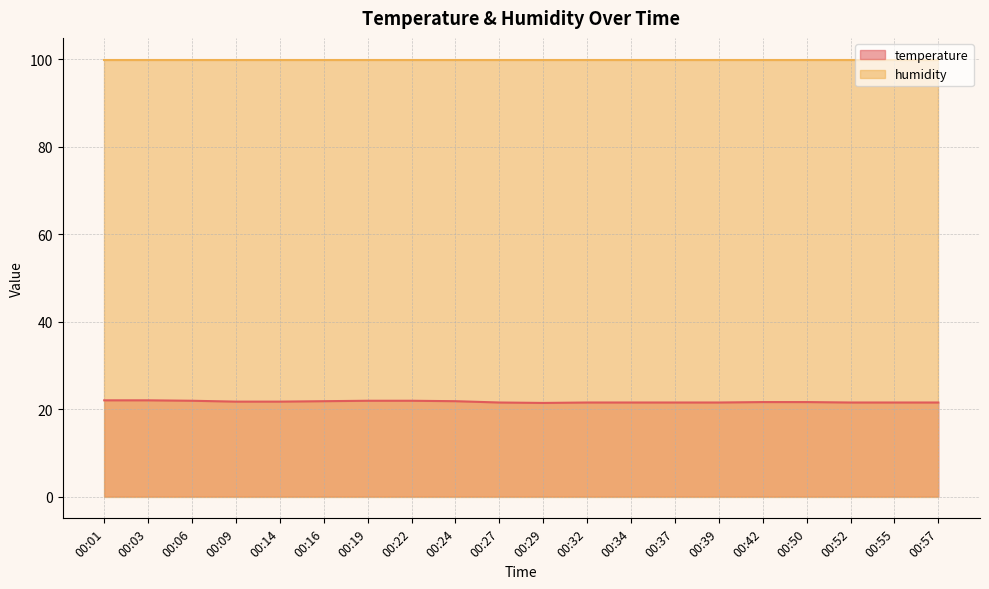

Reading left to right, what are all the values shown in this chart?

00:01=22.0	00:03=22.0	00:06=21.9	00:09=21.7	00:14=21.7	00:16=21.8	00:19=21.9	00:22=21.9	00:24=21.8	00:27=21.5	00:29=21.4	00:32=21.5	00:34=21.5	00:37=21.5	00:39=21.5	00:42=21.6	00:50=21.6	00:52=21.5	00:55=21.5	00:57=21.5